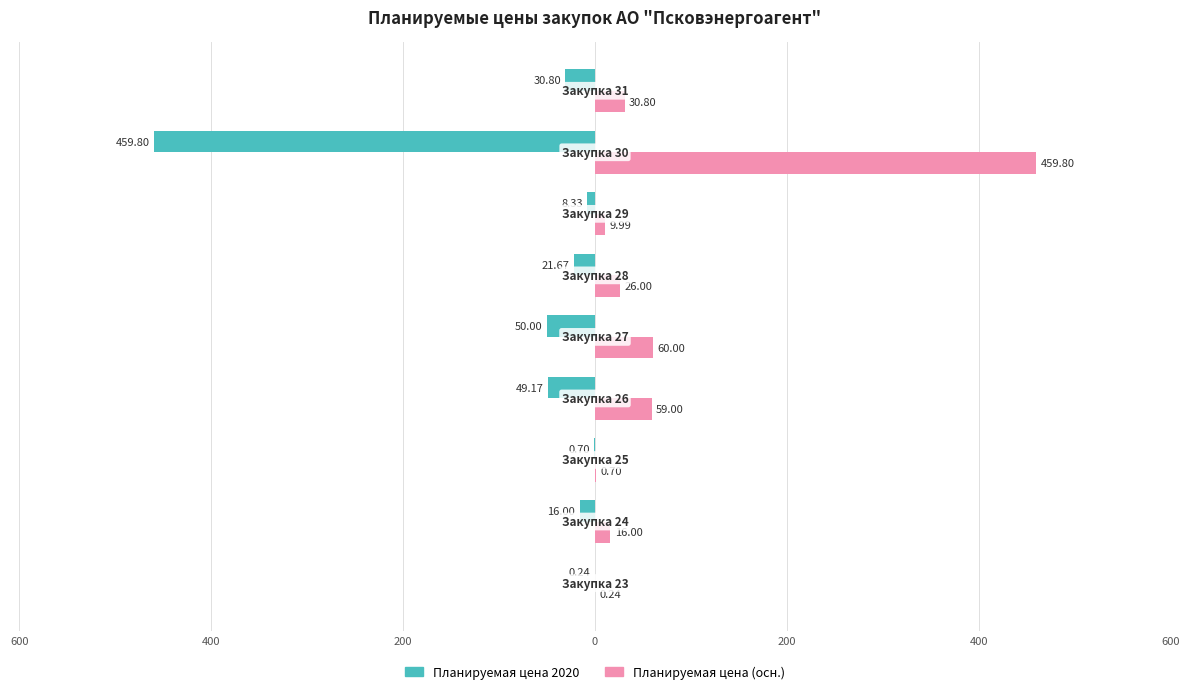

What is the highest value of the Планируемая цена 2020 series?

-0.2